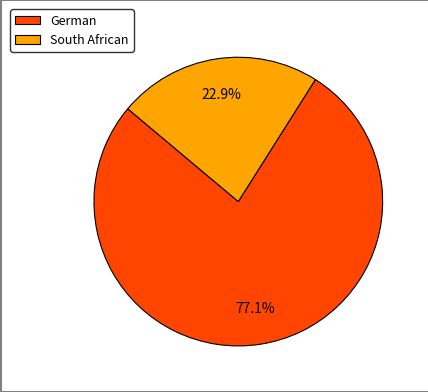

To the nearest percent, what percentage of the pie is German?

77%